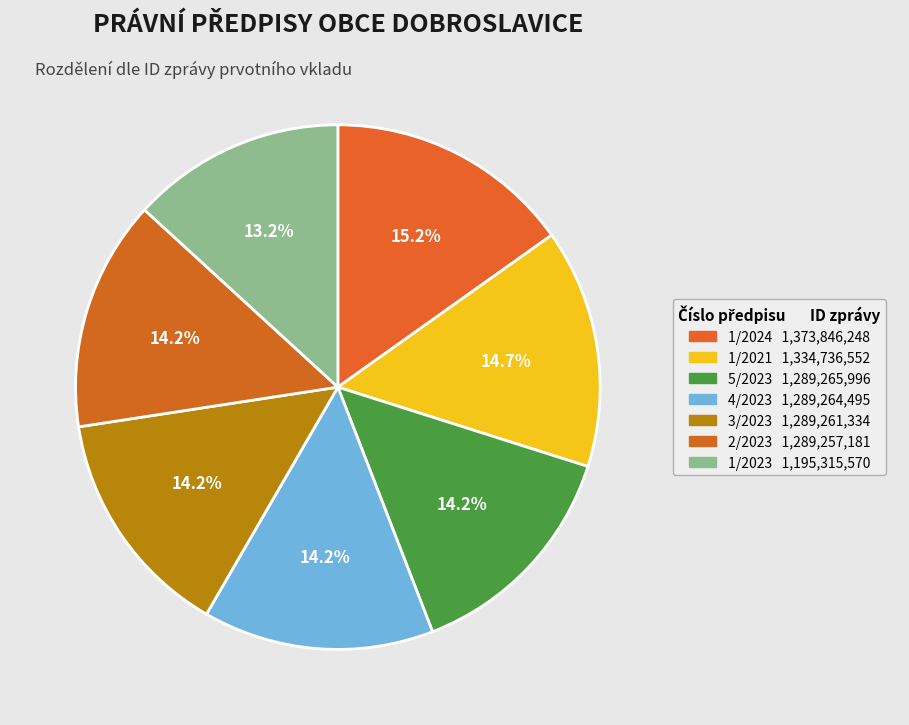

To the nearest percent, what is the difference between the 1/2021 and 4/2023 slice percentages?

1%